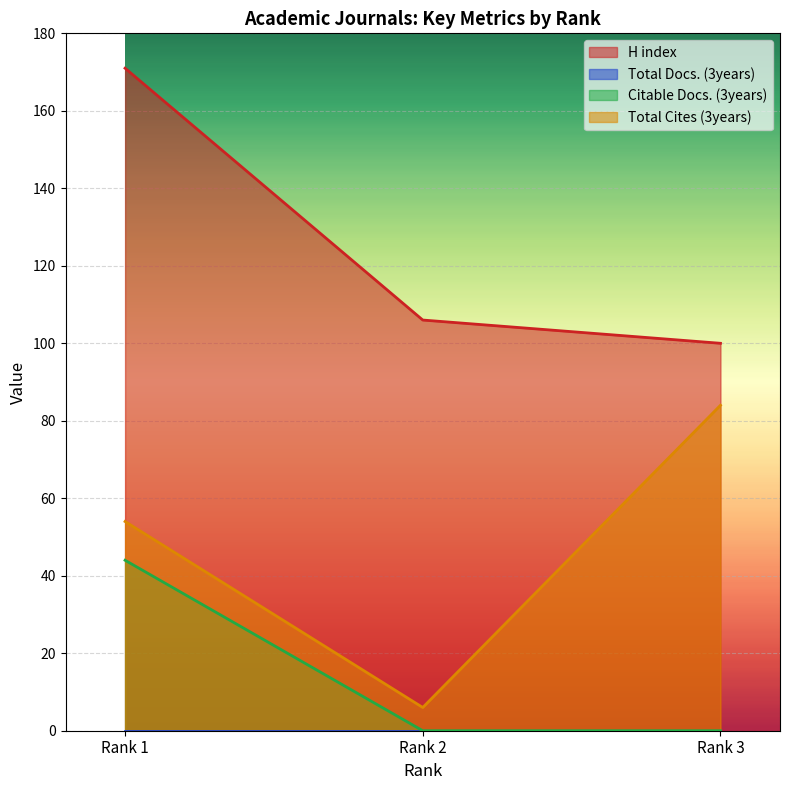

True or false: Total Cites (3years) has a value of 54 at Rank 1.

True